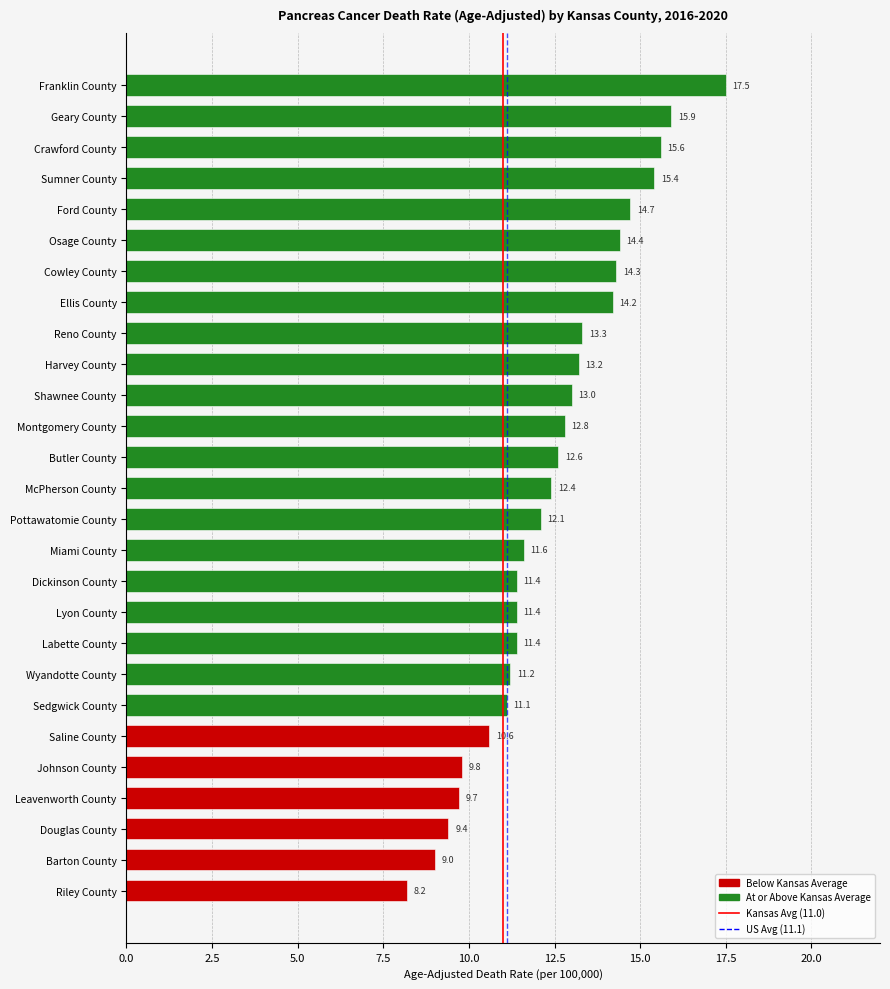

At which label is the value closest to 12?

Pottawatomie County